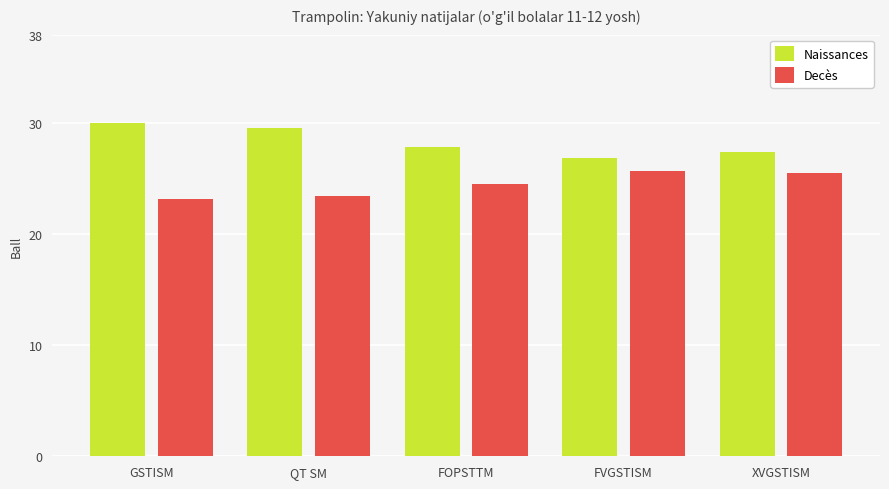

What are all the series names shown in the legend?

Naissances, Decès